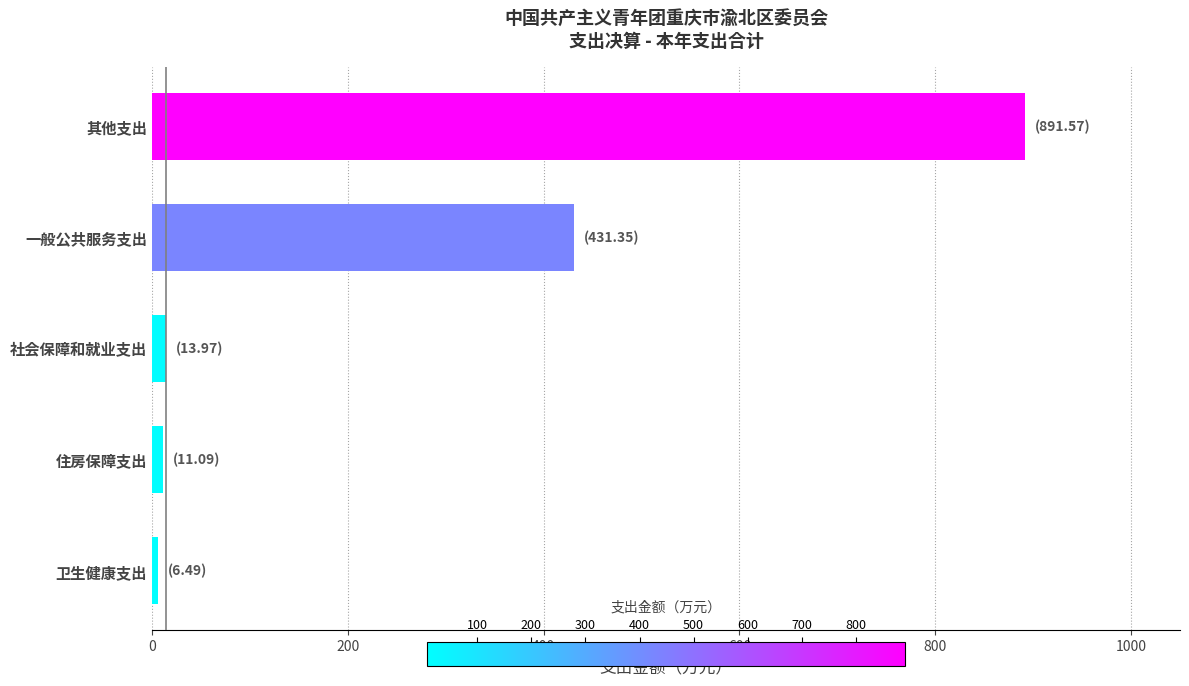

The chart shows a value of 431.4 at 一般公共服务支出. True or false?

True